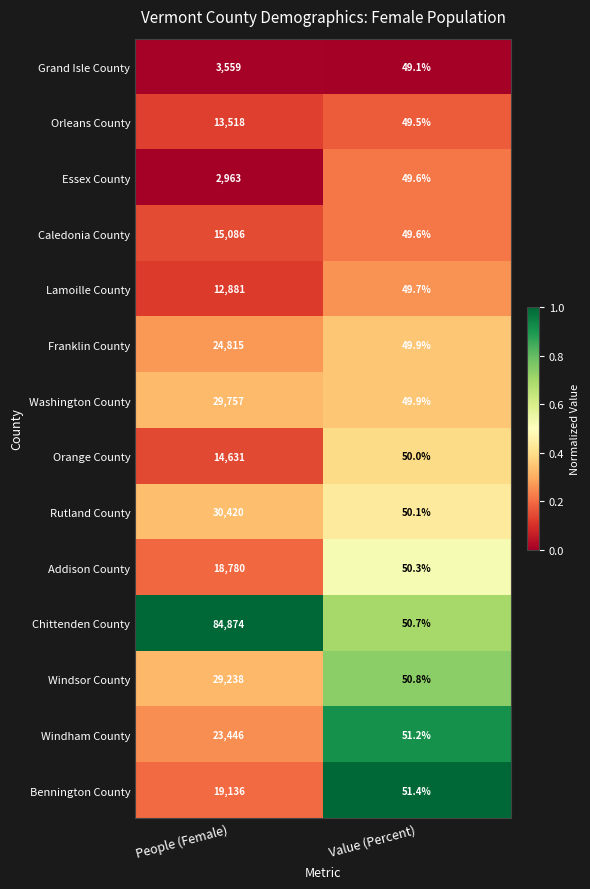

Count the number of data series in this chart.

14